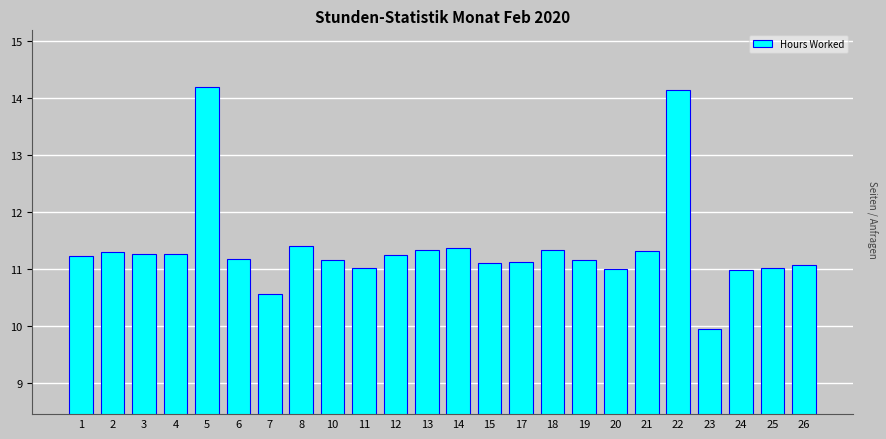

What is the ratio of the value at 22 to the value at 8?

1.2